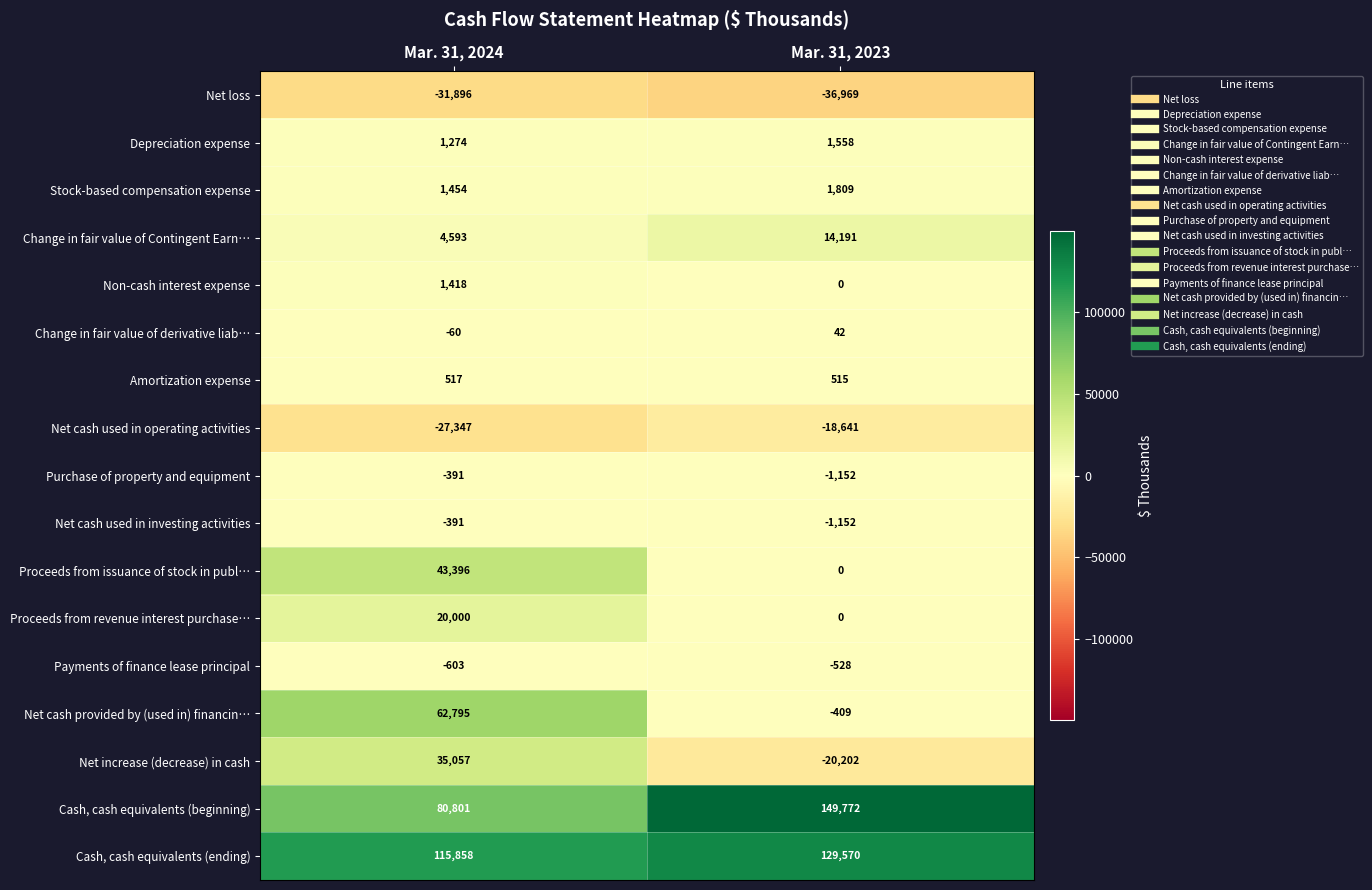

What is the difference between the maximum and minimum values in the Change in fair value of Contingent Earn… series?

9598